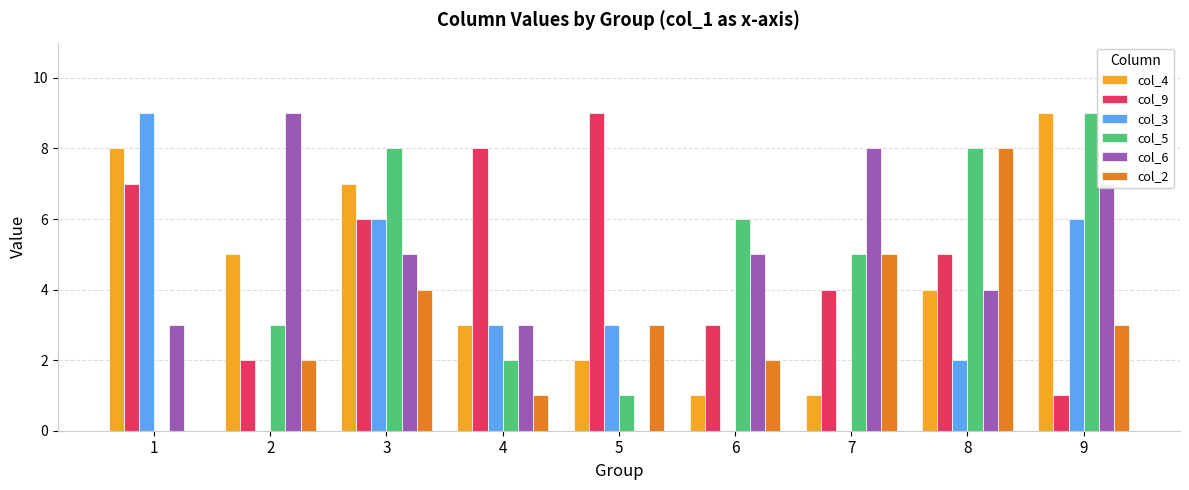

Is the value of col_6 at 3 greater than the value of col_2 at 6?

Yes